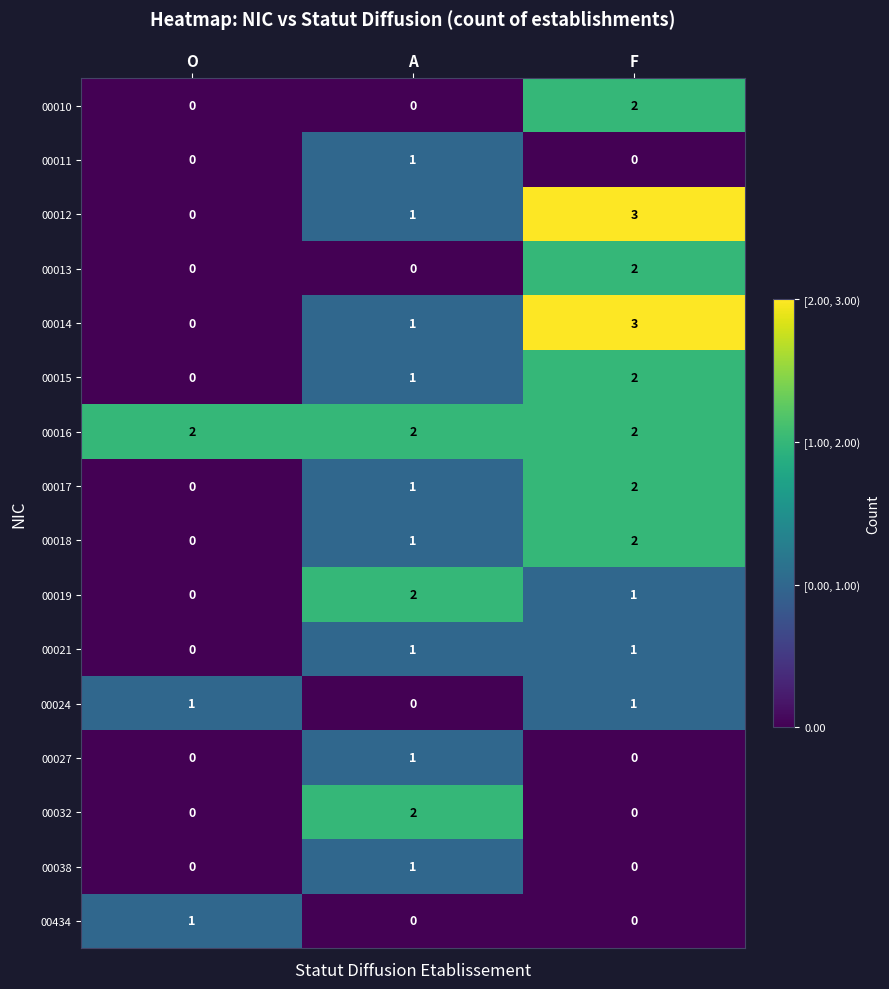

Is it true that 00021 equals 1 at O?

False